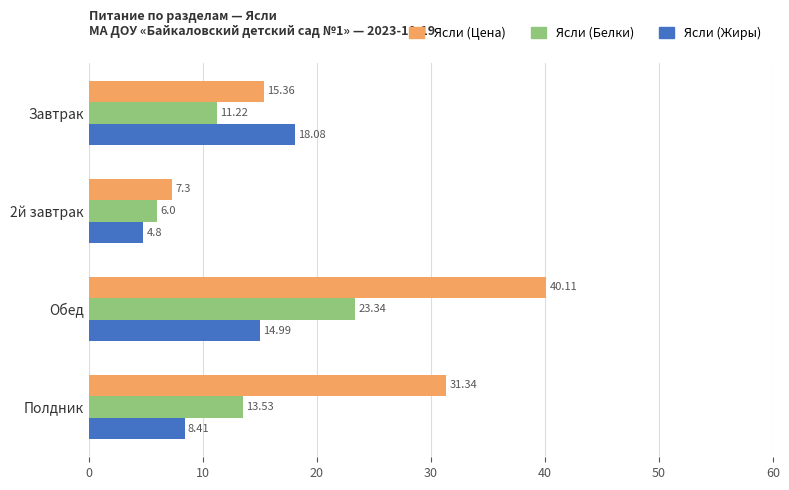

What is the sum of all Ясли (Белки) values?

54.1